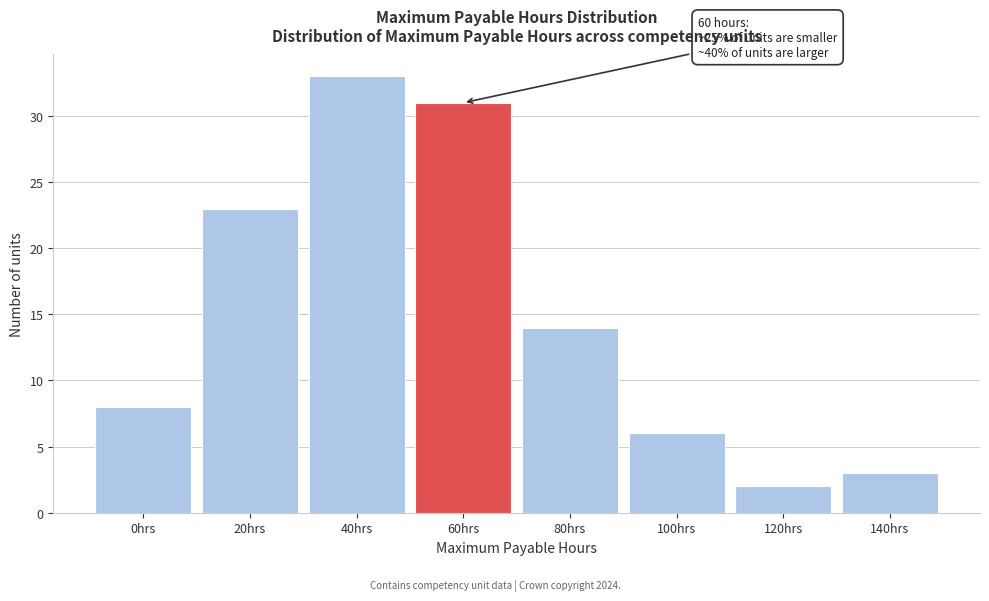

Reading left to right, list all the values displayed in this chart.

8	23	33	31	14	6	2	3